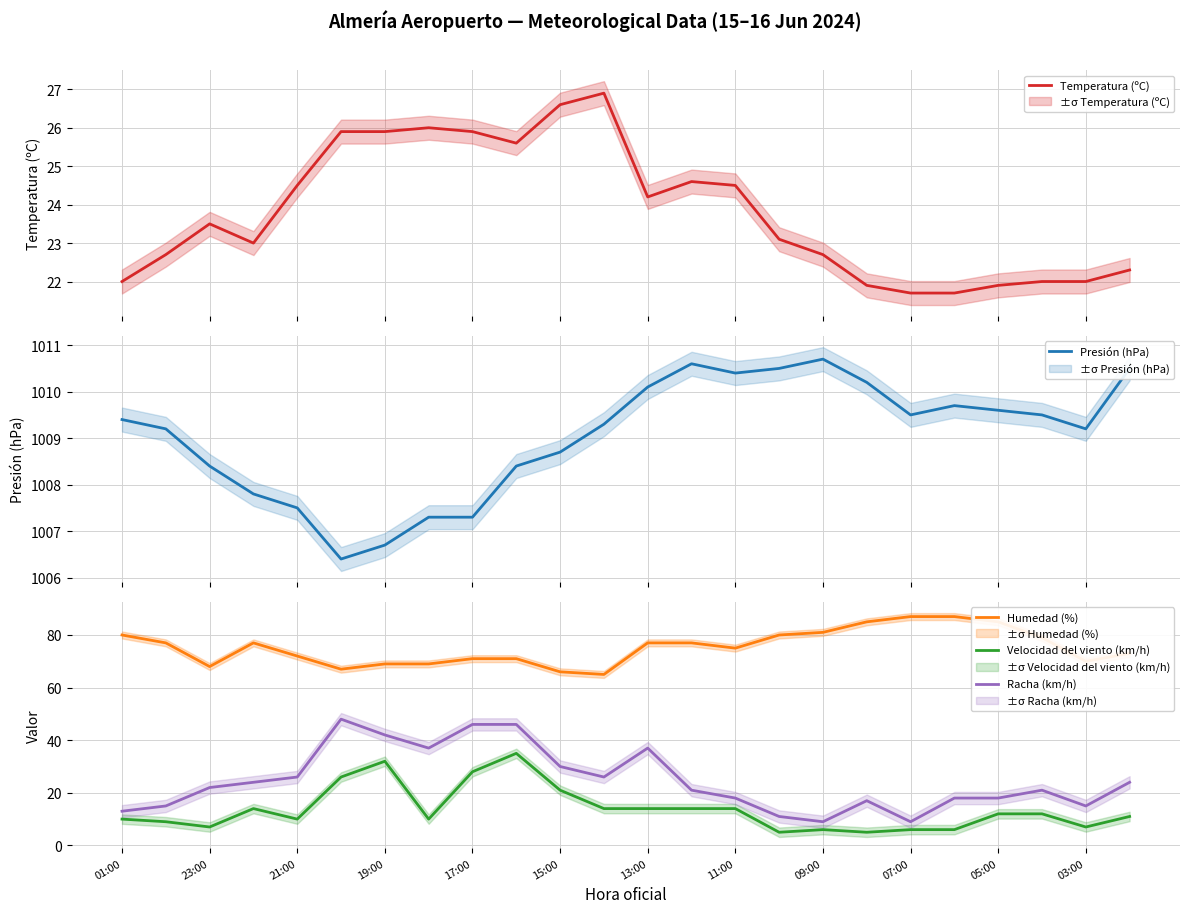

True or false: Humedad (%) and Presión (hPa) cross at least once.

False